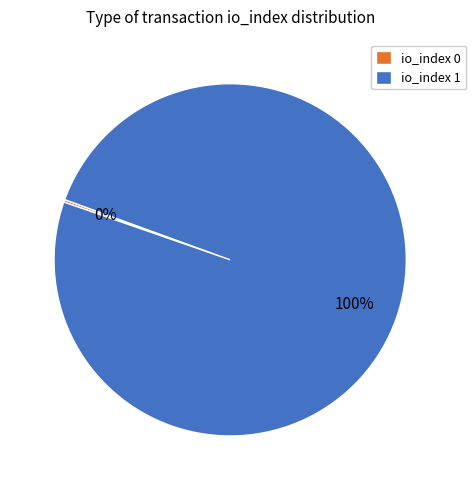

To the nearest percent, what is the difference between the largest and smallest slice percentages?

100%